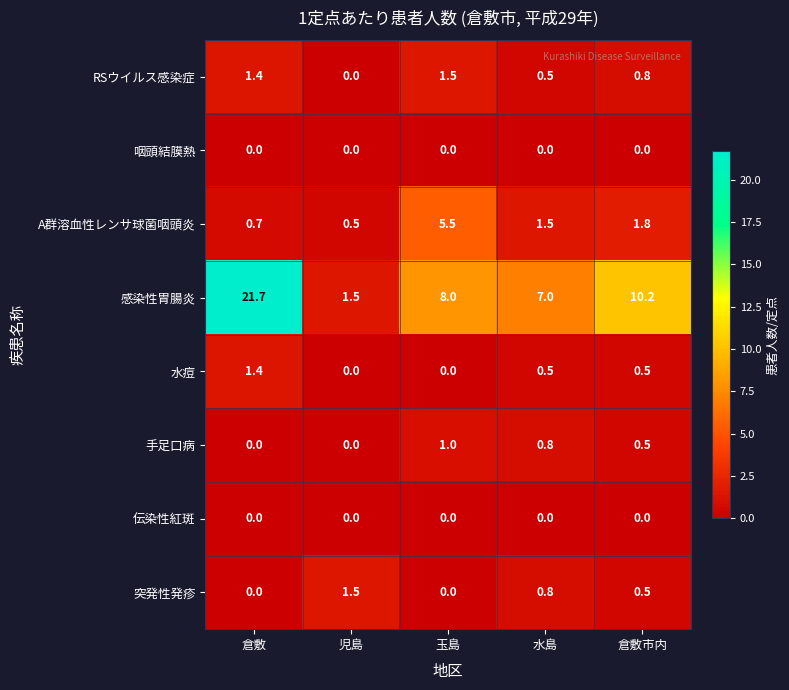

What is the difference between the maximum and minimum values in the 突発性発疹 series?

1.5